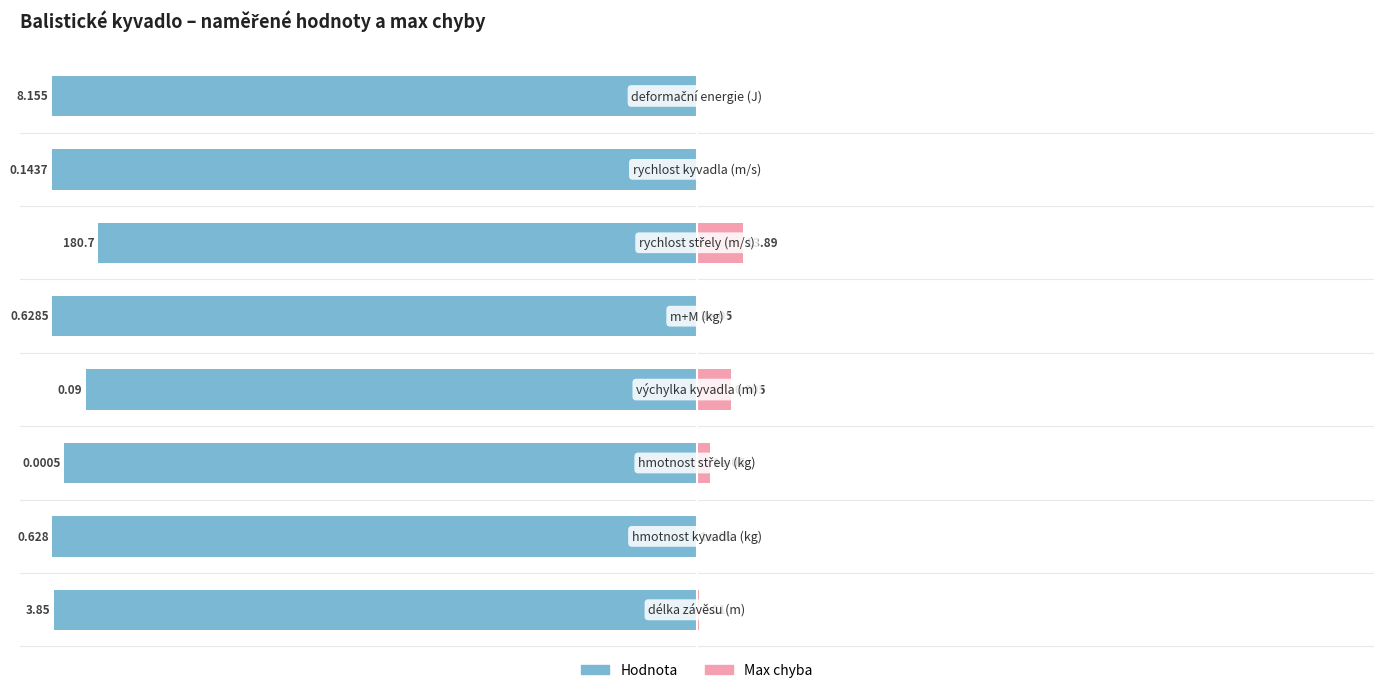

At −125, list the series in order from smallest to largest.

Hodnota, Max chyba